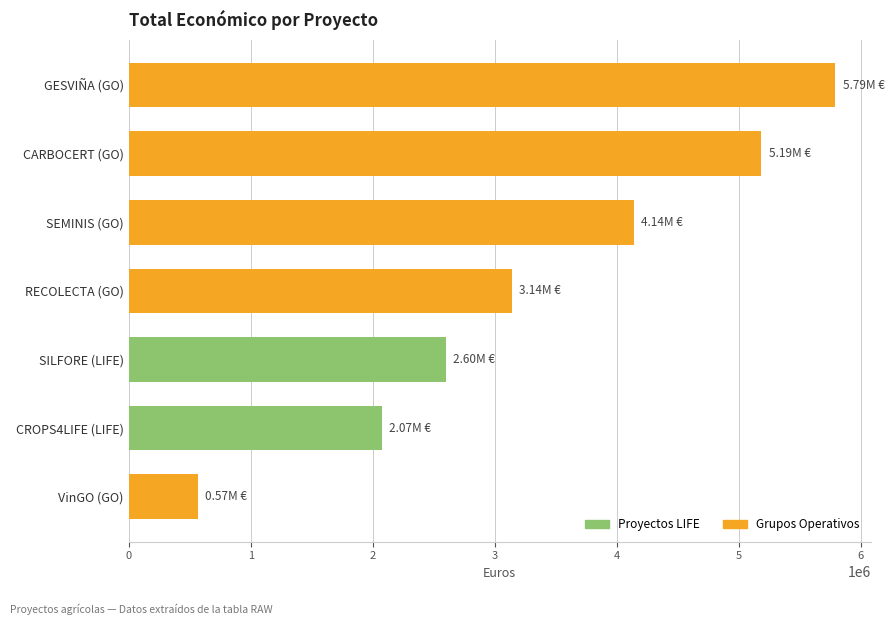

Rank the categories by value from lowest to highest.

VinGO (GO), CROPS4LIFE (LIFE), SILFORE (LIFE), RECOLECTA (GO), SEMINIS (GO), CARBOCERT (GO), GESVIÑA (GO)